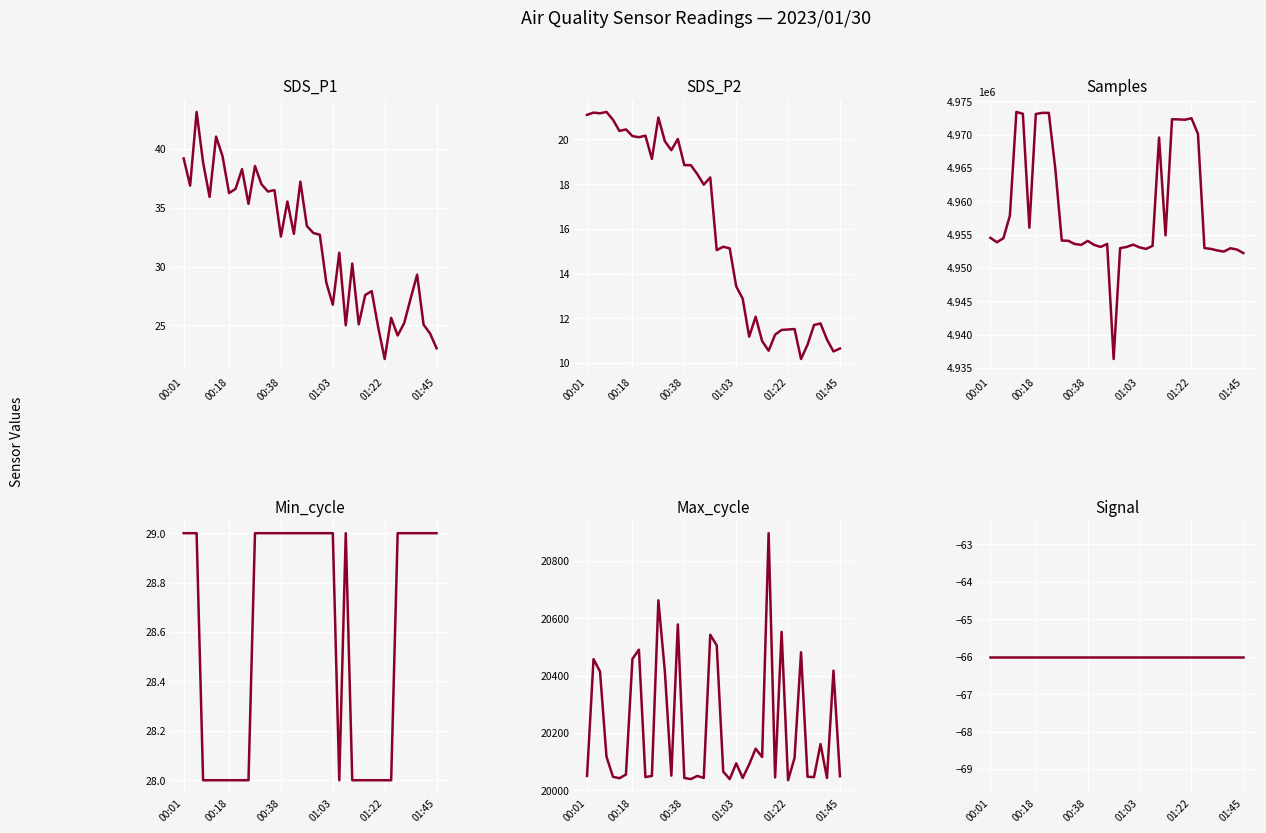

What is the difference between the maximum and minimum values in the Min_cycle series?

1.0